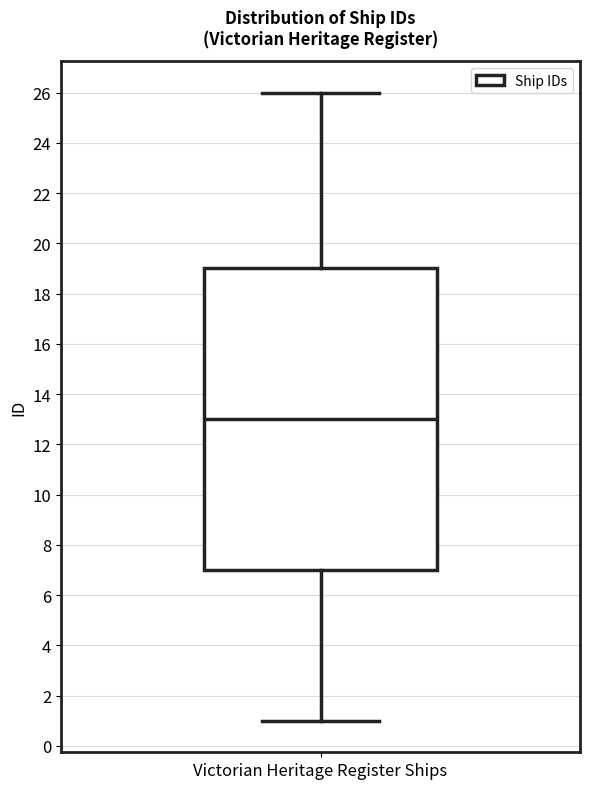

Read this box plot against the y-axis: the position of the median line, the range covered by the box, and the ends of both whiskers. The values are not printed on the chart, so give them approximately, as read against the axis.

median 13, box 7 to 19, whiskers 1 to 26